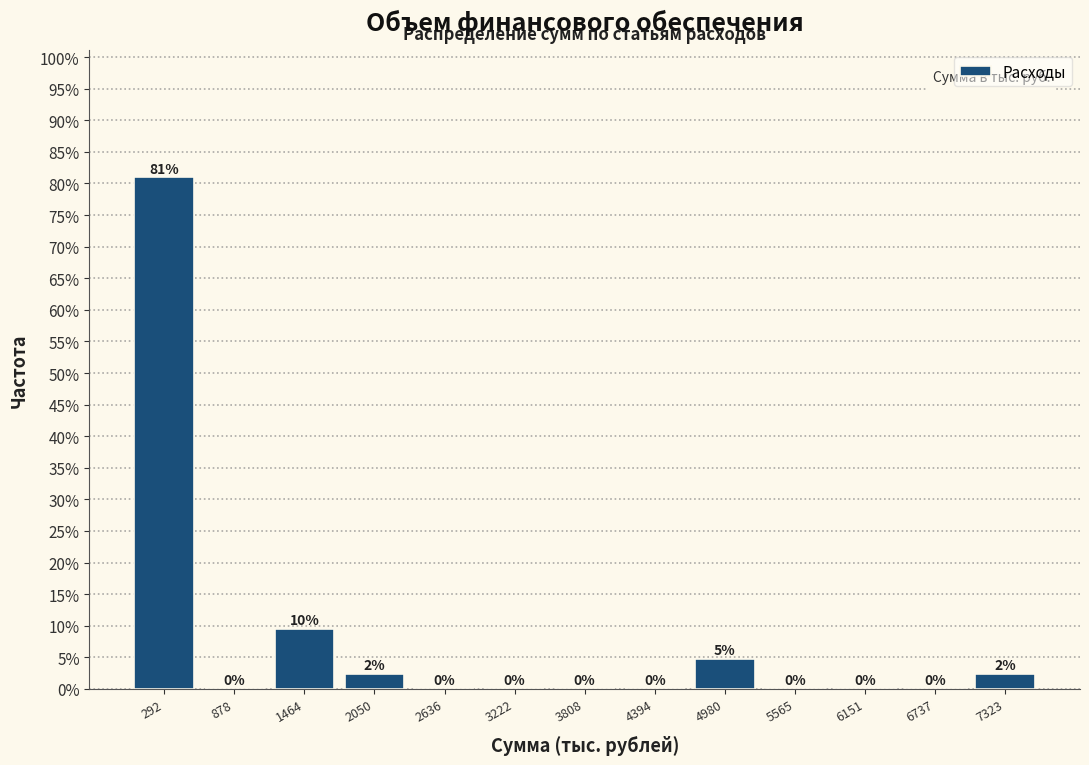

Over which range of the x-axis is the bar tallest?

0 to 600